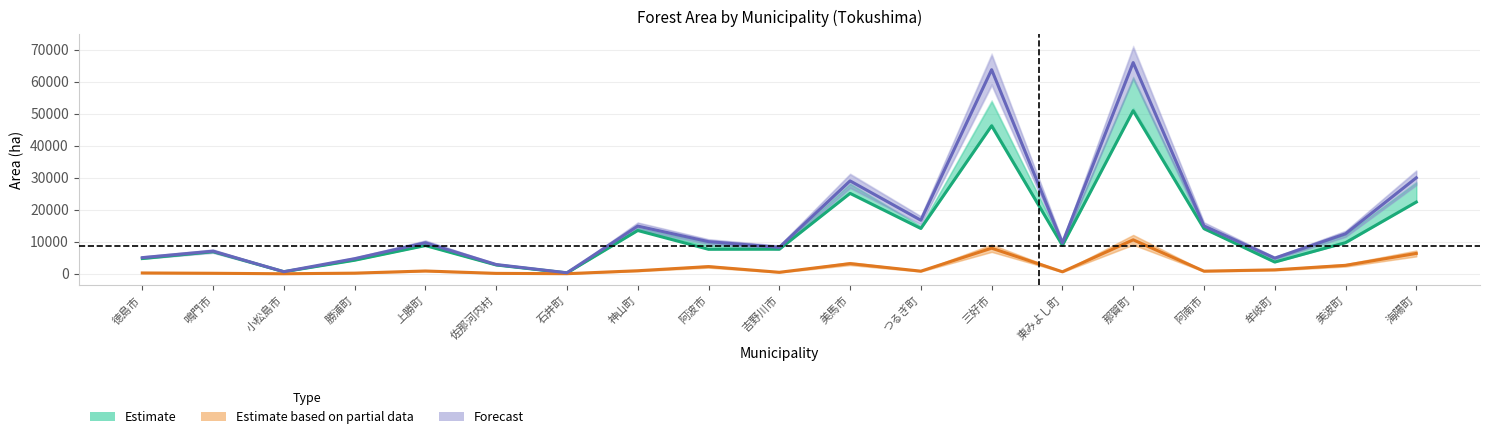

What position from the right is 那賀町?

5